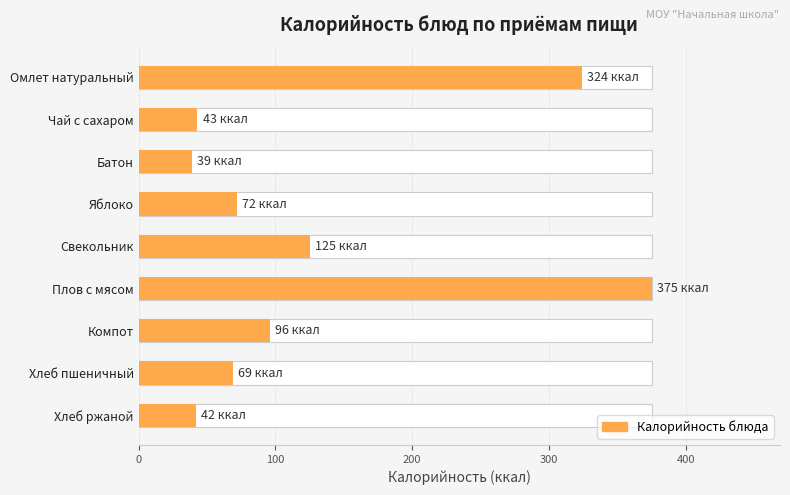

The chart shows a value of 34 at Компот. True or false?

False